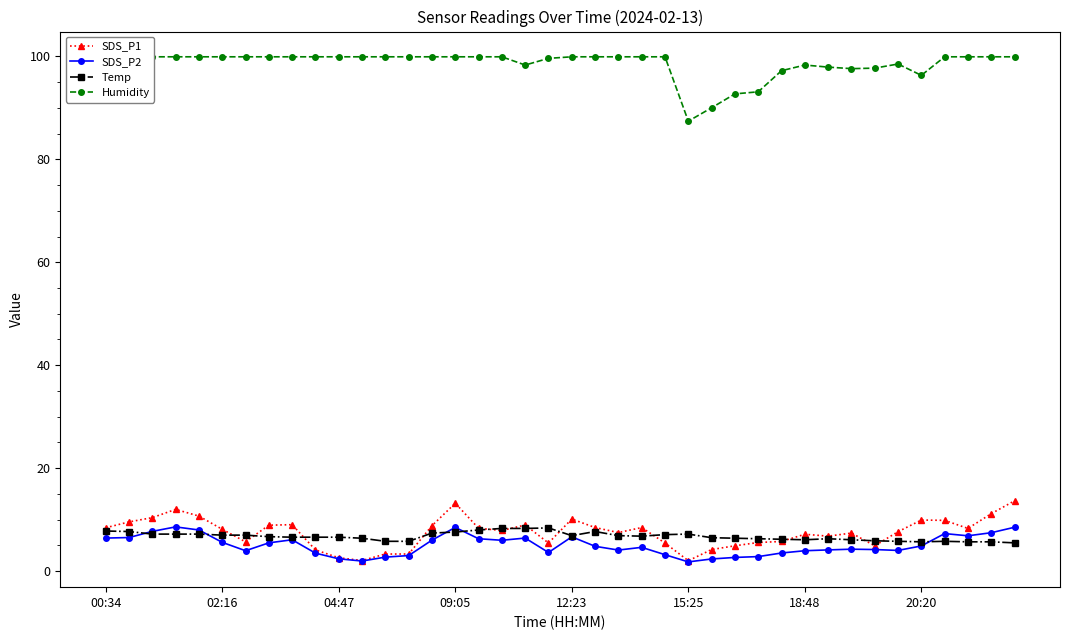

True or false: SDS_P2 has more than 0 points higher than both neighbors.

True